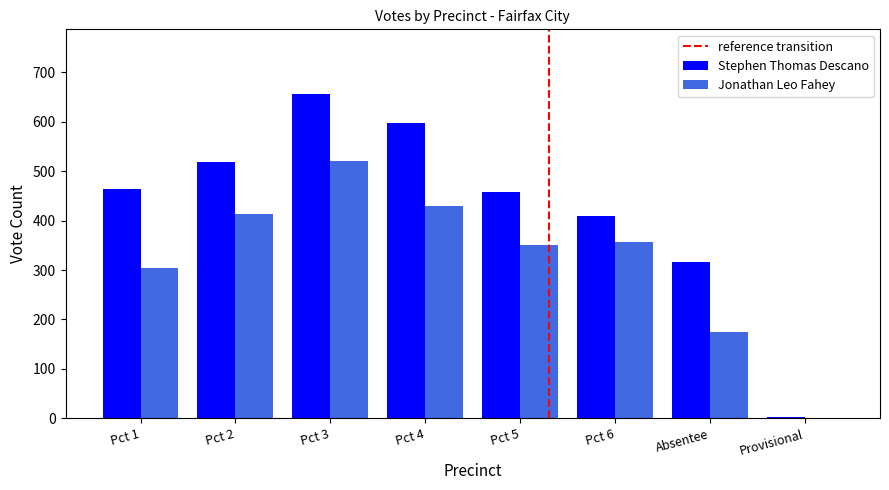

Reading left to right, transcribe all the data shown in this chart.

Stephen Thomas Descano: Pct 1=465	Pct 2=519	Pct 3=656	Pct 4=598	Pct 5=458	Pct 6=409	Absentee=316	Provisional=3
Jonathan Leo Fahey: Pct 1=304	Pct 2=413	Pct 3=521	Pct 4=429	Pct 5=351	Pct 6=356	Absentee=174	Provisional=1